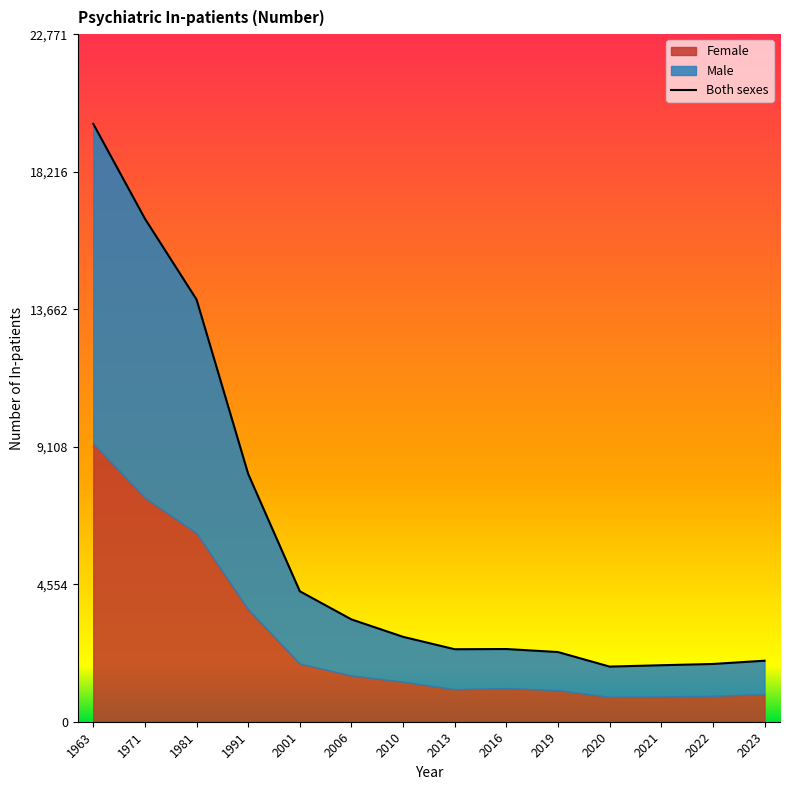

List the labels in order of value, largest first.

1963, 1971, 1981, 1991, 2001, 2006, 2010, 2016, 2013, 2019, 2023, 2022, 2021, 2020